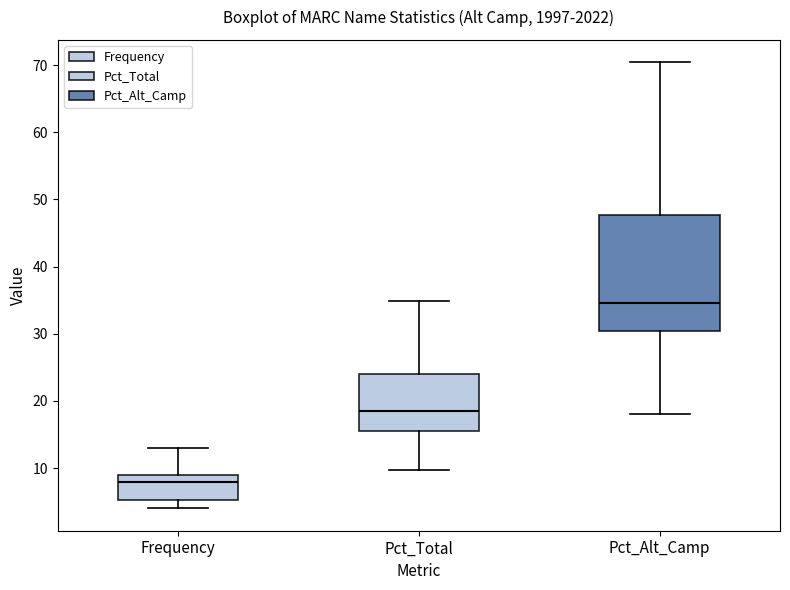

Which box is the tallest, from its lower edge to its upper edge?

Pct_Alt_Camp